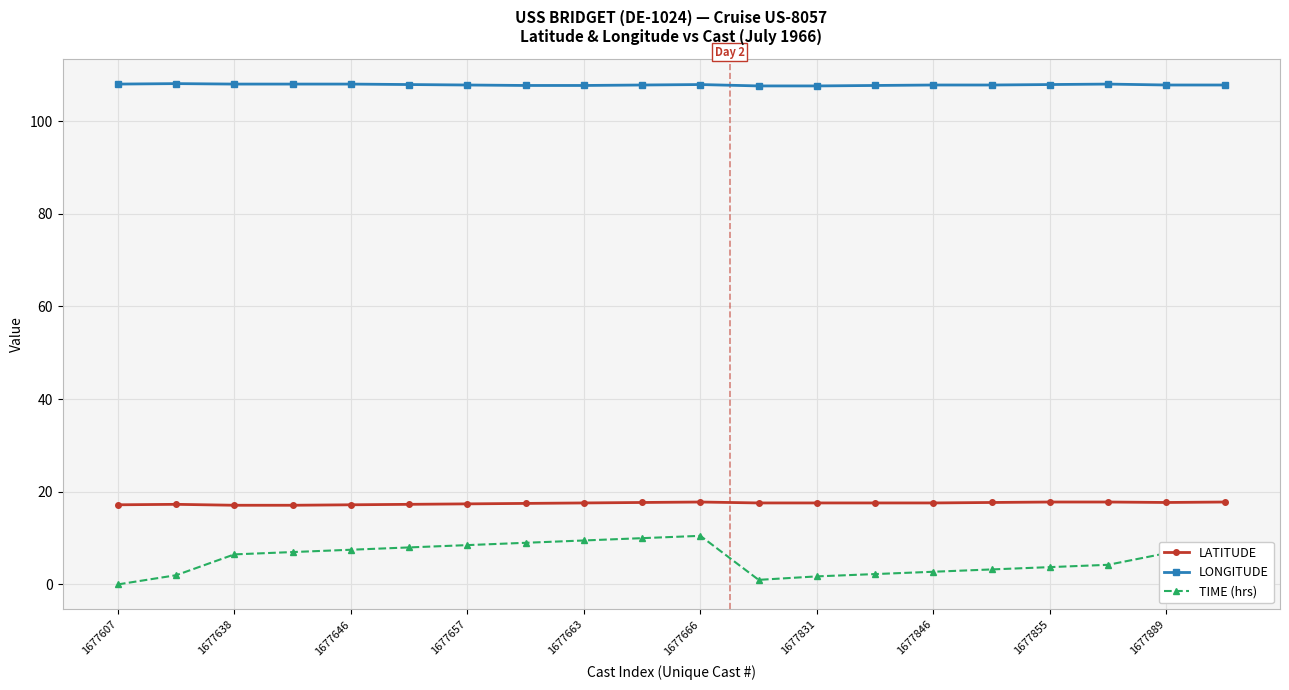

Which series has the largest total across all categories?

LONGITUDE